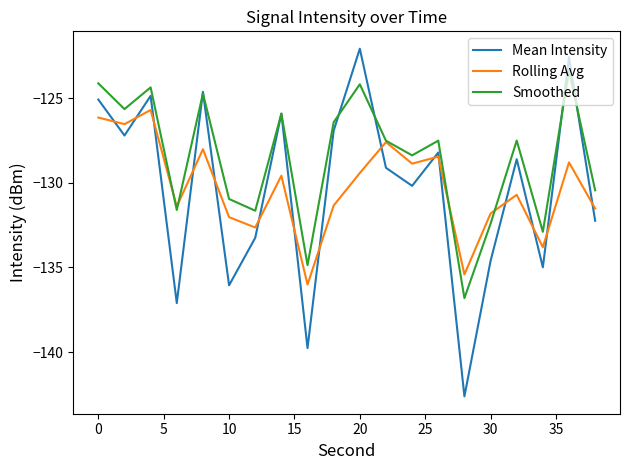

What is the greatest value displayed?

-122.1